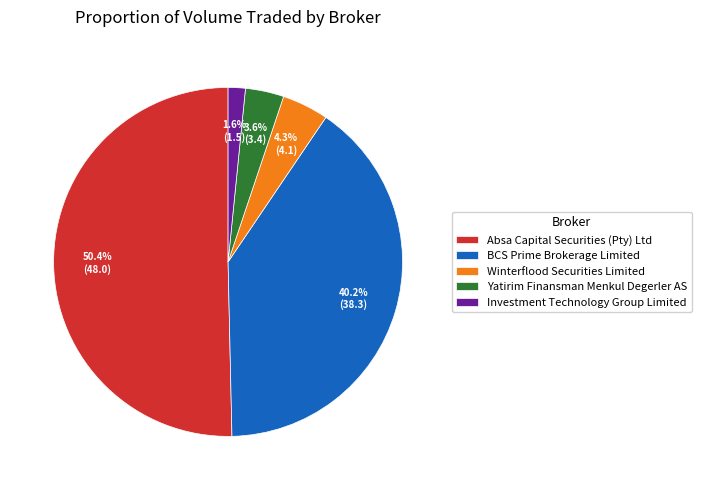

What percentage is NOT represented by Investment Technology Group Limited?

98.4%